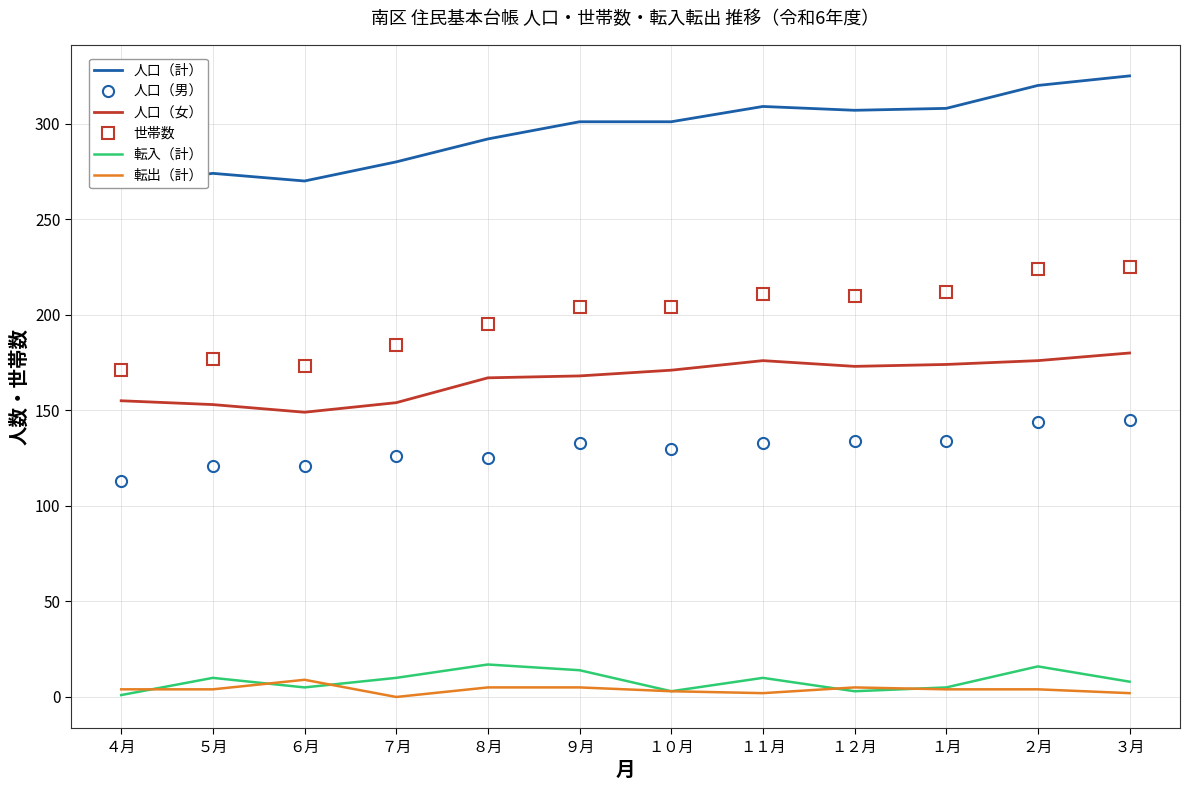

Is it true that 転入（計） equals 1 at ４月?

True